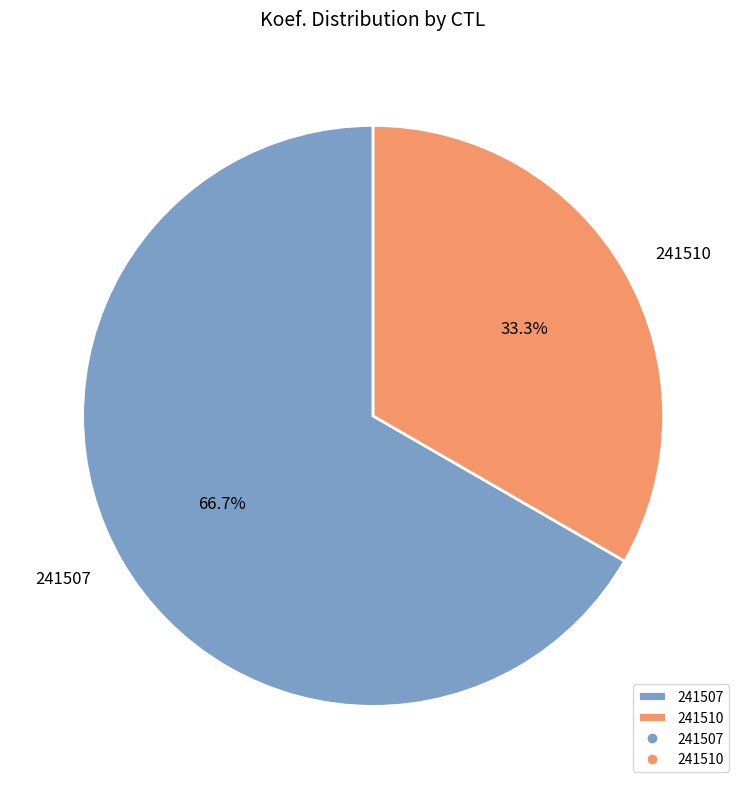

The 241510 slice represents 33% of the pie. True or false?

True